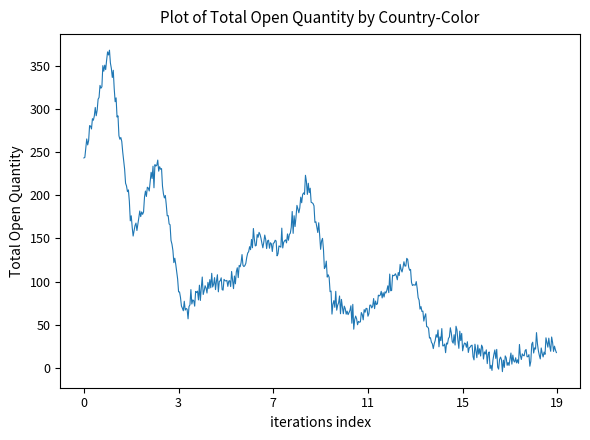

What is the maximum value shown in the chart?

368.4